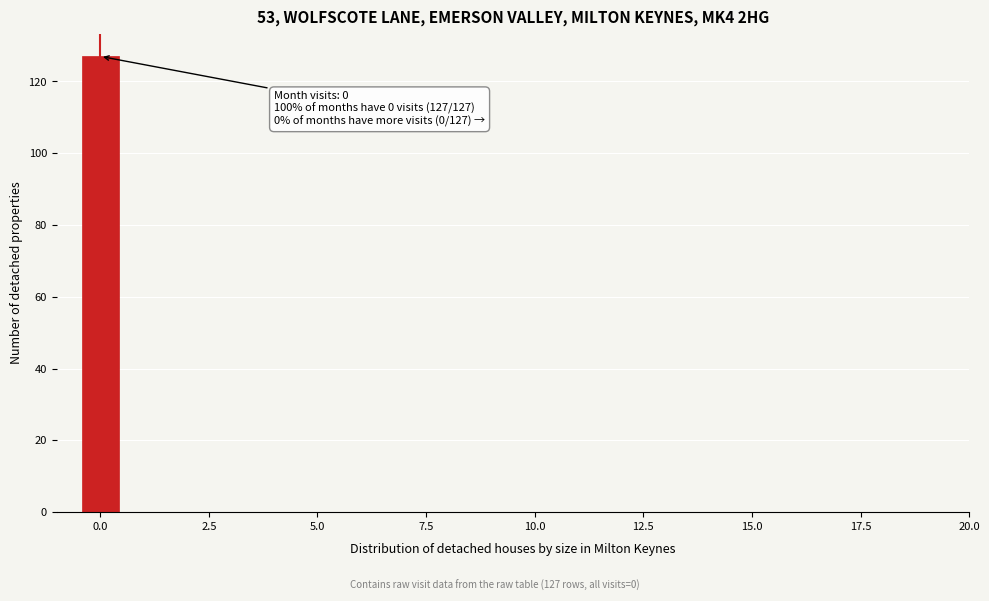

Around what value on the x-axis is the tallest bar? Give the approximate position of its centre, as read against the axis.

0.0